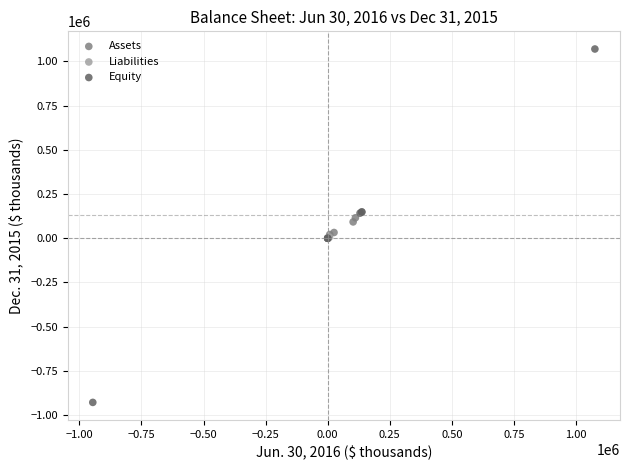

Which series has the widest spread of Y values?

Equity